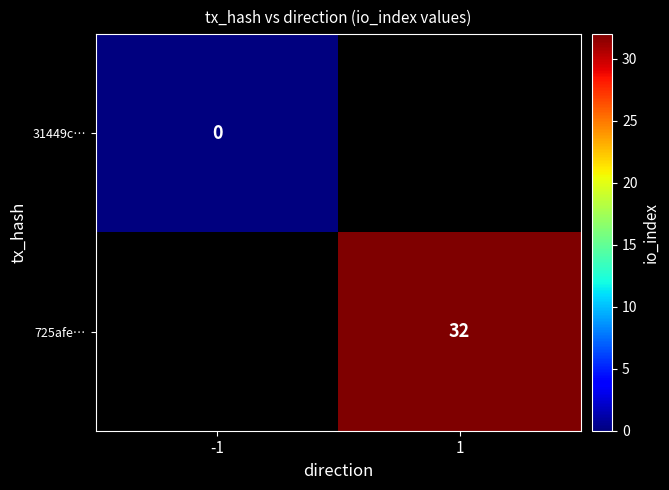

Is the value of 31449c… at -1 greater than the value of 725afe… at 1?

No